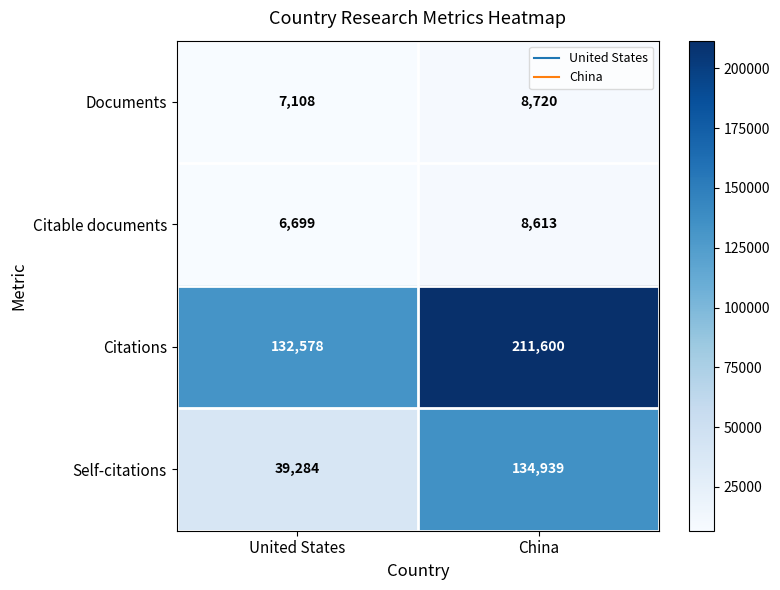

Reading right to left, transcribe all the data shown in this chart.

Documents: China=8720	United States=7108
Citable documents: China=8613	United States=6699
Citations: China=211600	United States=132578
Self-citations: China=134939	United States=39284